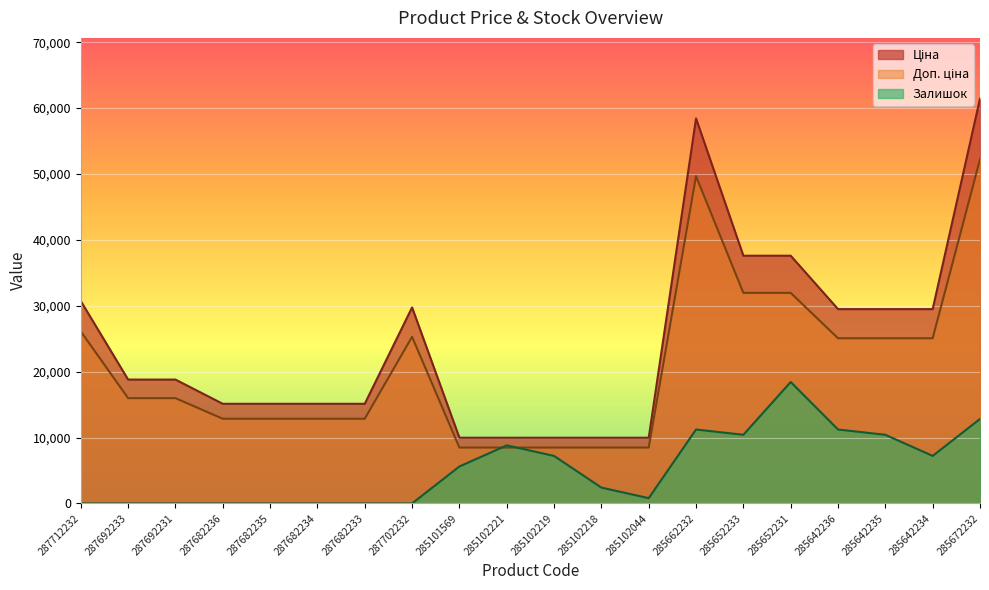

How many data points in Доп. ціна are less than 15977?

9